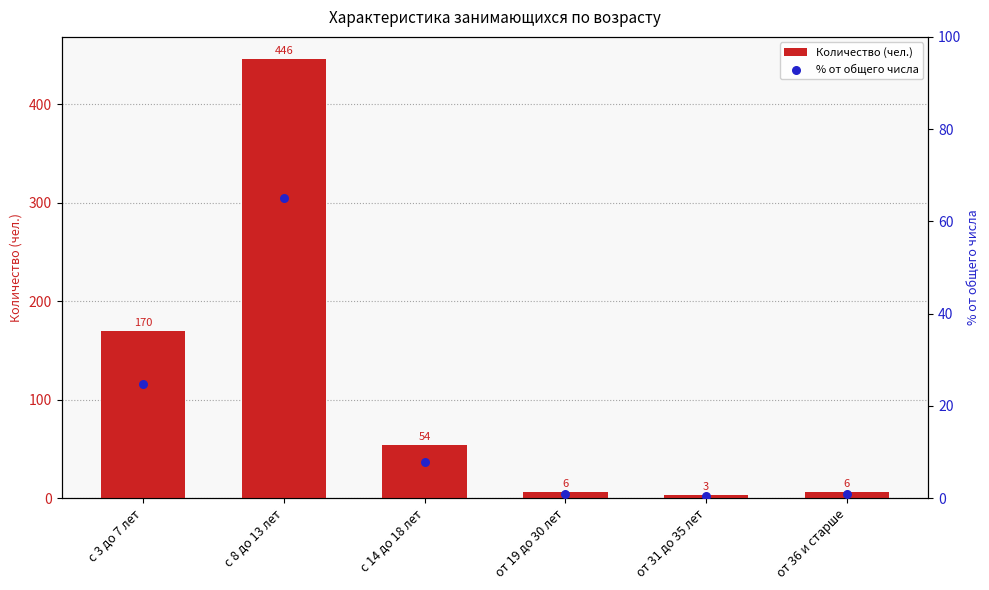

At how many categories does at least one series exceed 39?

3